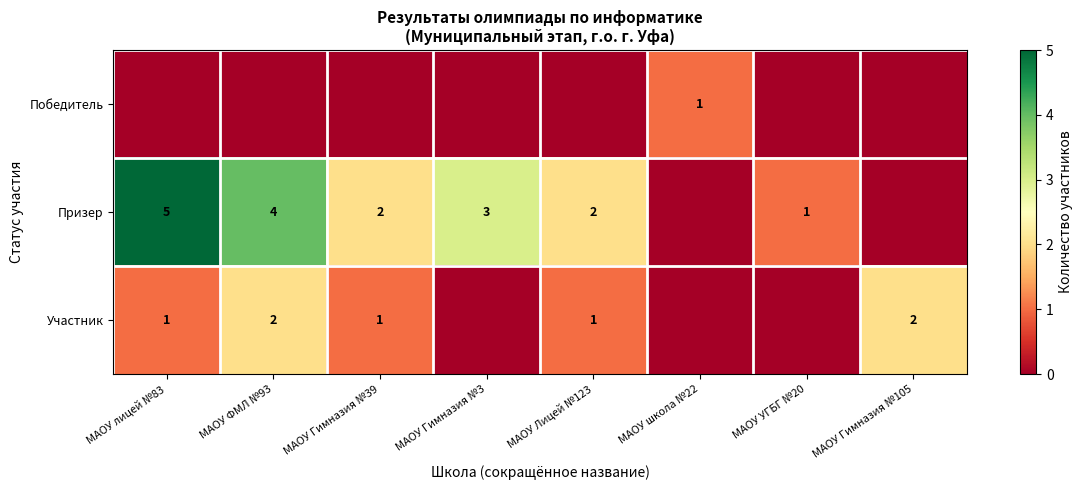

What is the total value across all series at МАОУ ФМЛ №93?

6